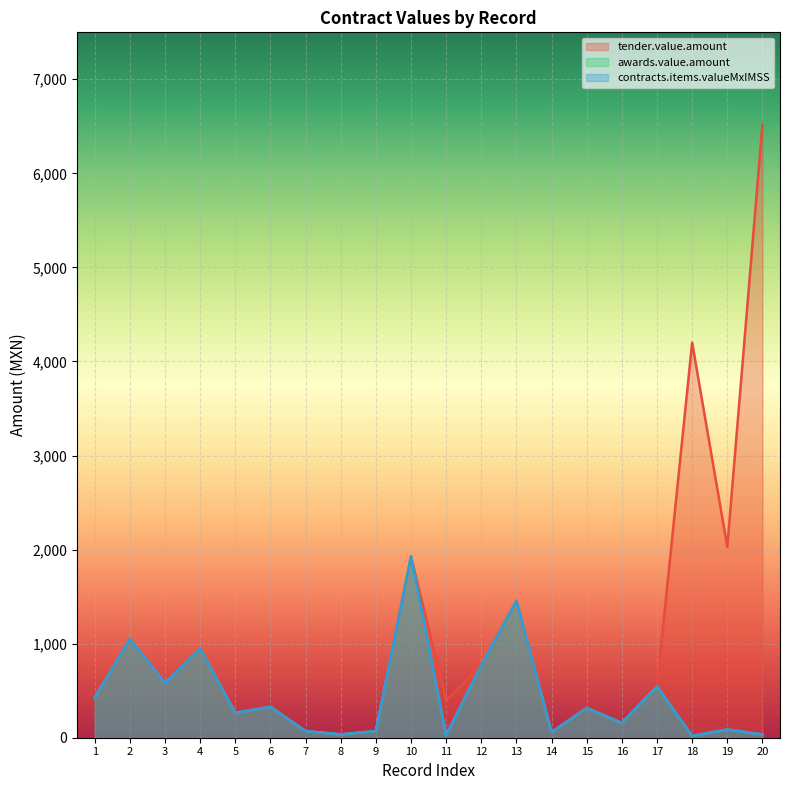

Where does the tender.value.amount series first go above 546?

2